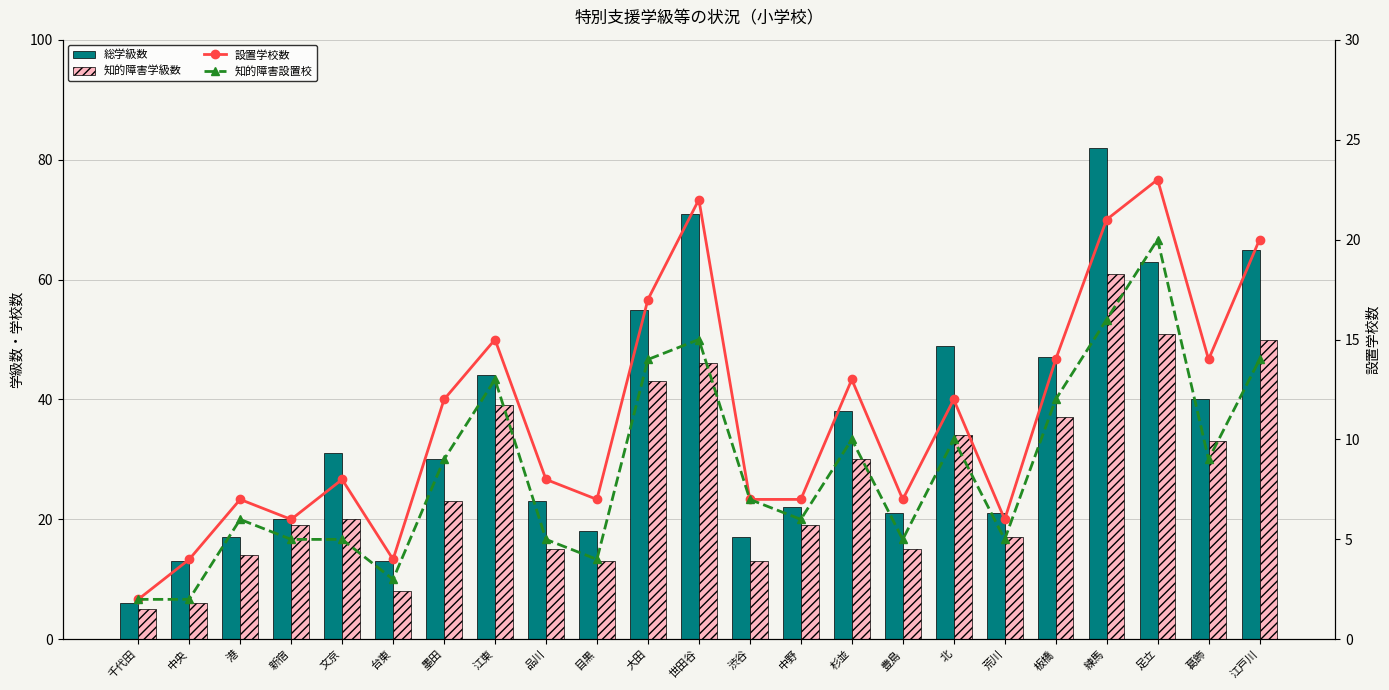

What is the label of the 9th bar from the right?

杉並